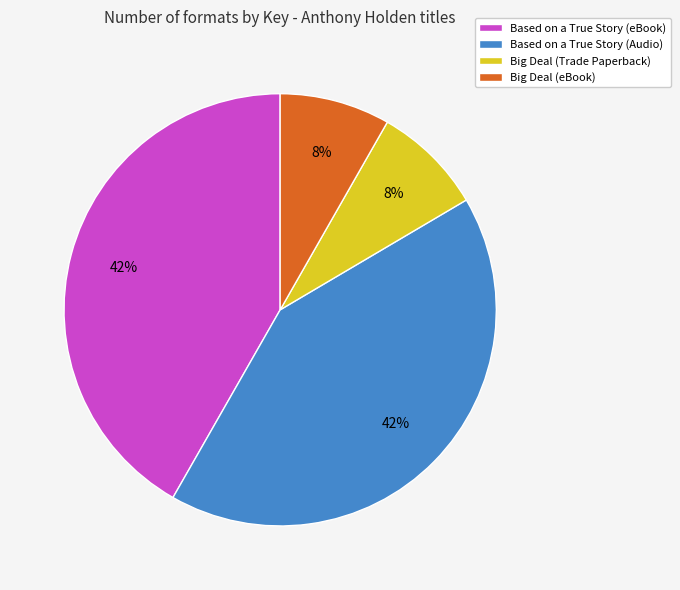

To the nearest percent, what percentage of the pie is Based on a True Story (Audio)?

42%